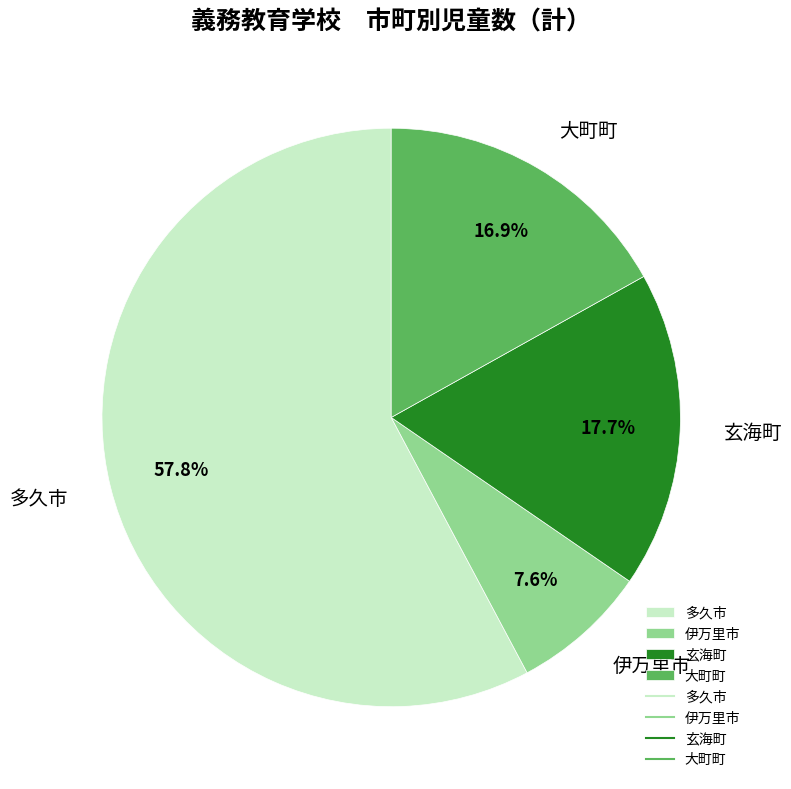

Does 大町町 account for over 50% of the chart?

No